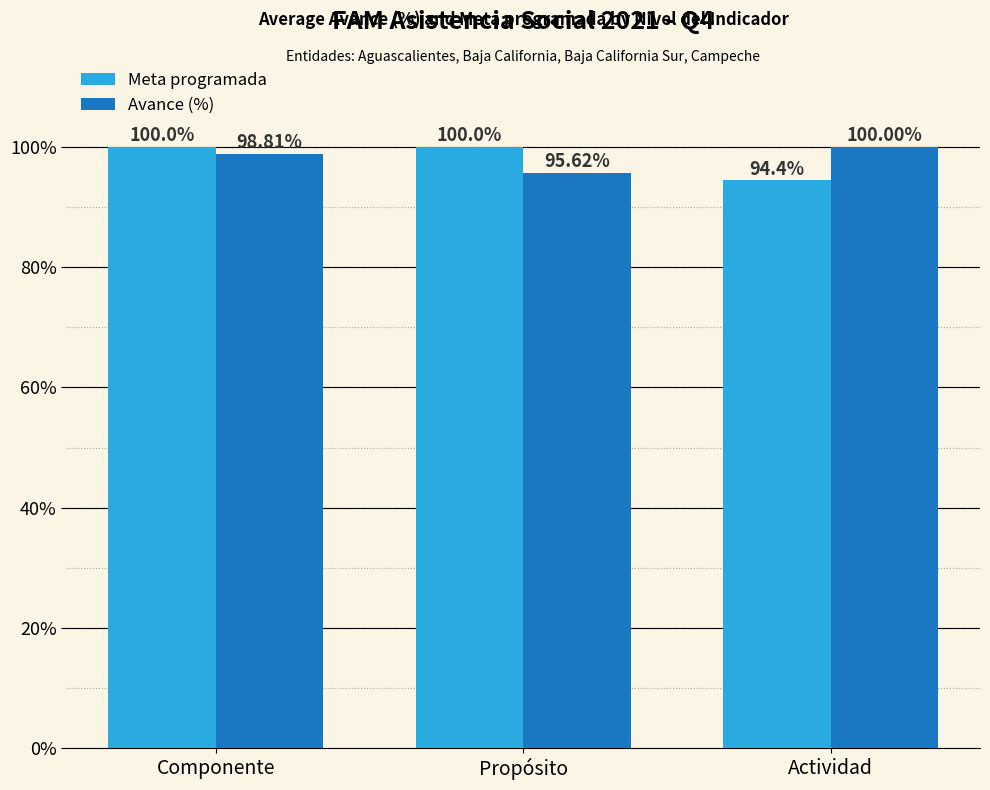

What is the difference between the second highest and minimum values in the Meta programada series?

5.6